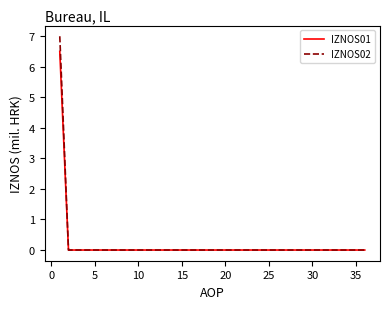

Which series has the widest spread of values?

IZNOS02